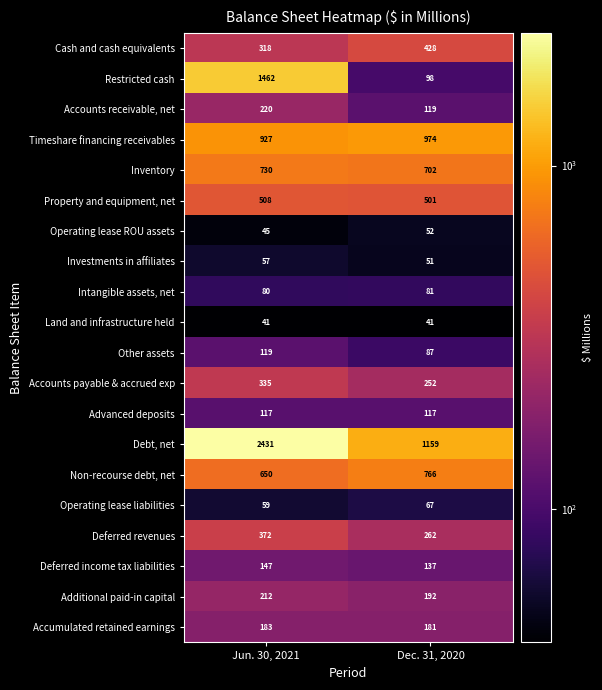

Which label corresponds to the largest value in the chart?

Jun. 30, 2021